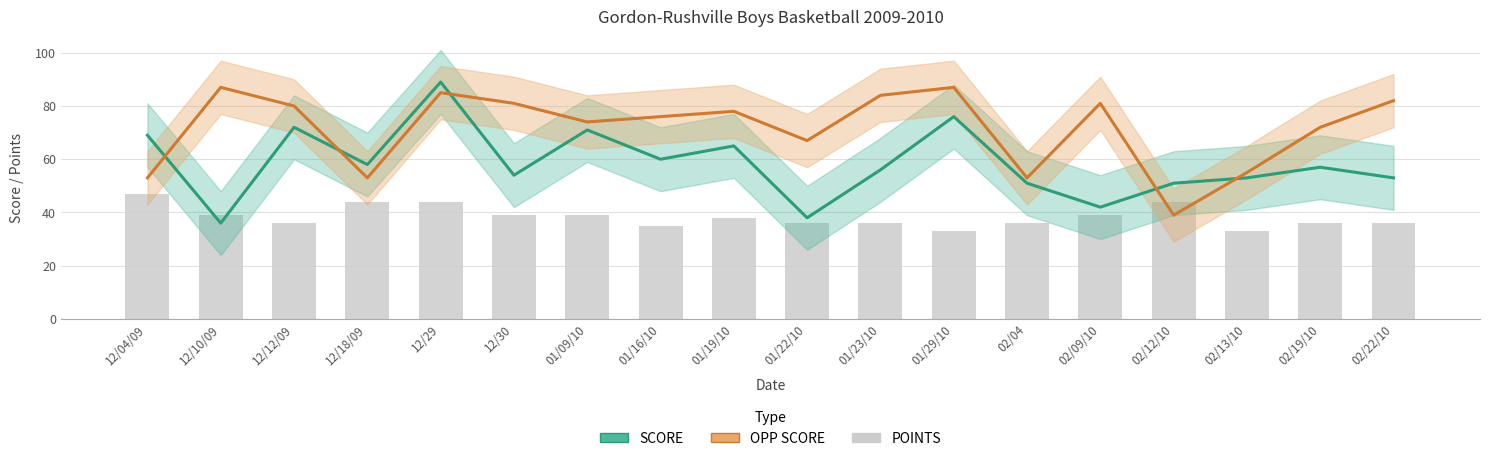

List the labels in order of OPP SCORE value, smallest first.

02/12/10, 12/04/09, 12/18/09, 02/04, 02/13/10, 01/22/10, 02/19/10, 01/09/10, 01/16/10, 01/19/10, 12/12/09, 12/30, 02/09/10, 02/22/10, 01/23/10, 12/29, 12/10/09, 01/29/10